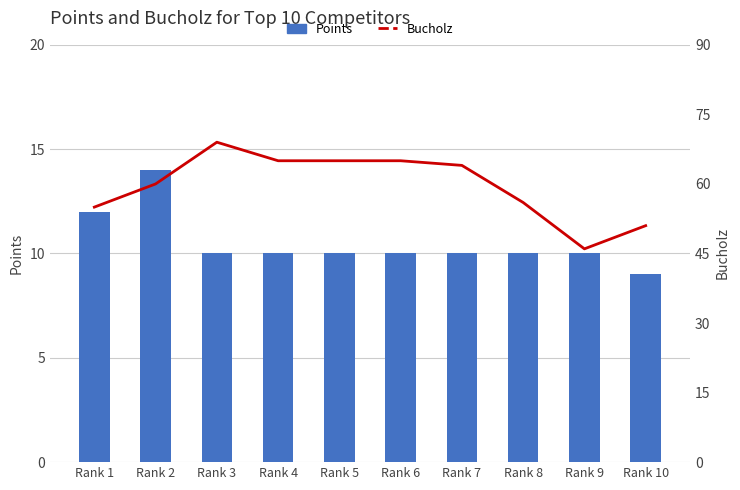

Reading left to right, list all the values displayed in this chart.

Points: Rank 1=12	Rank 2=14	Rank 3=10	Rank 4=10	Rank 5=10	Rank 6=10	Rank 7=10	Rank 8=10	Rank 9=10	Rank 10=9
Bucholz: Rank 1=55	Rank 2=60	Rank 3=69	Rank 4=65	Rank 5=65	Rank 6=65	Rank 7=64	Rank 8=56	Rank 9=46	Rank 10=51